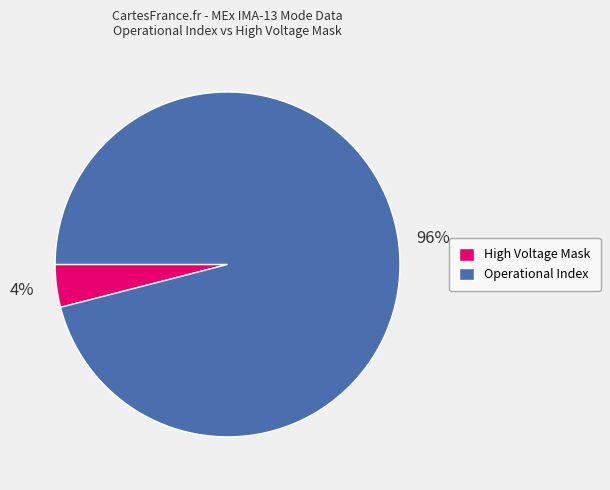

To the nearest percent, what is the difference between the largest and smallest slice percentages?

92%